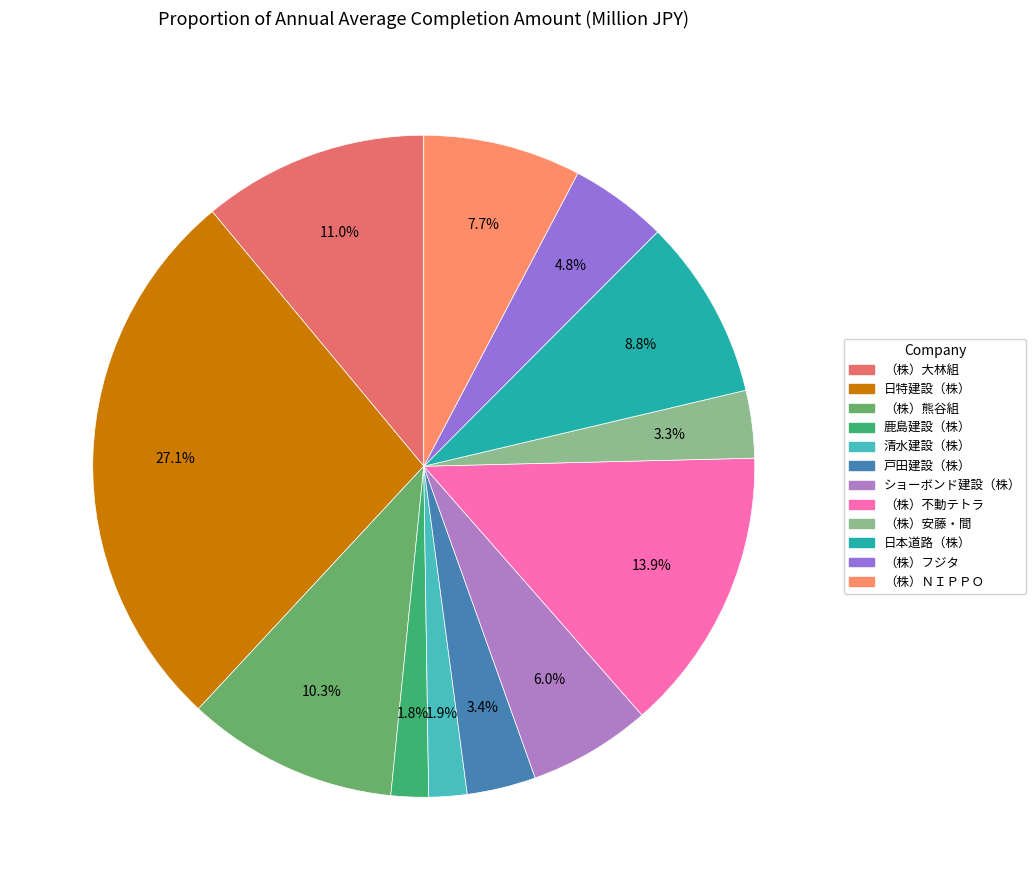

Is it true that （株）ＮＩＰＰＯ is 8% of the pie?

True